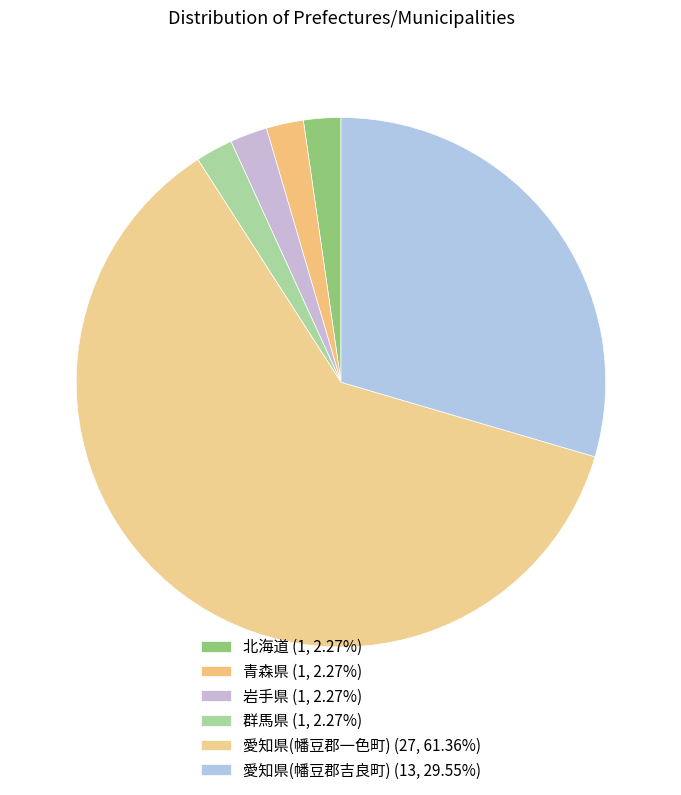

Is it true that 愛知県(幡豆郡一色町) is 61% of the pie?

True